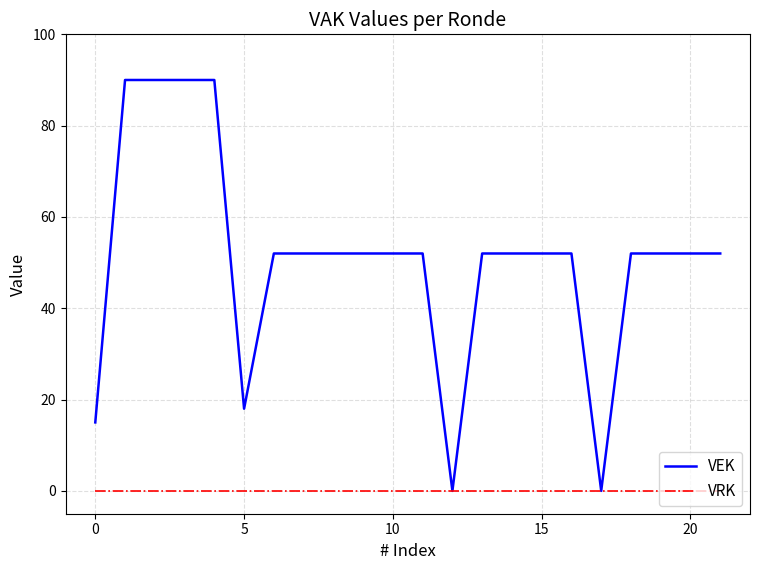

Which series has the largest range (max minus min)?

VEK